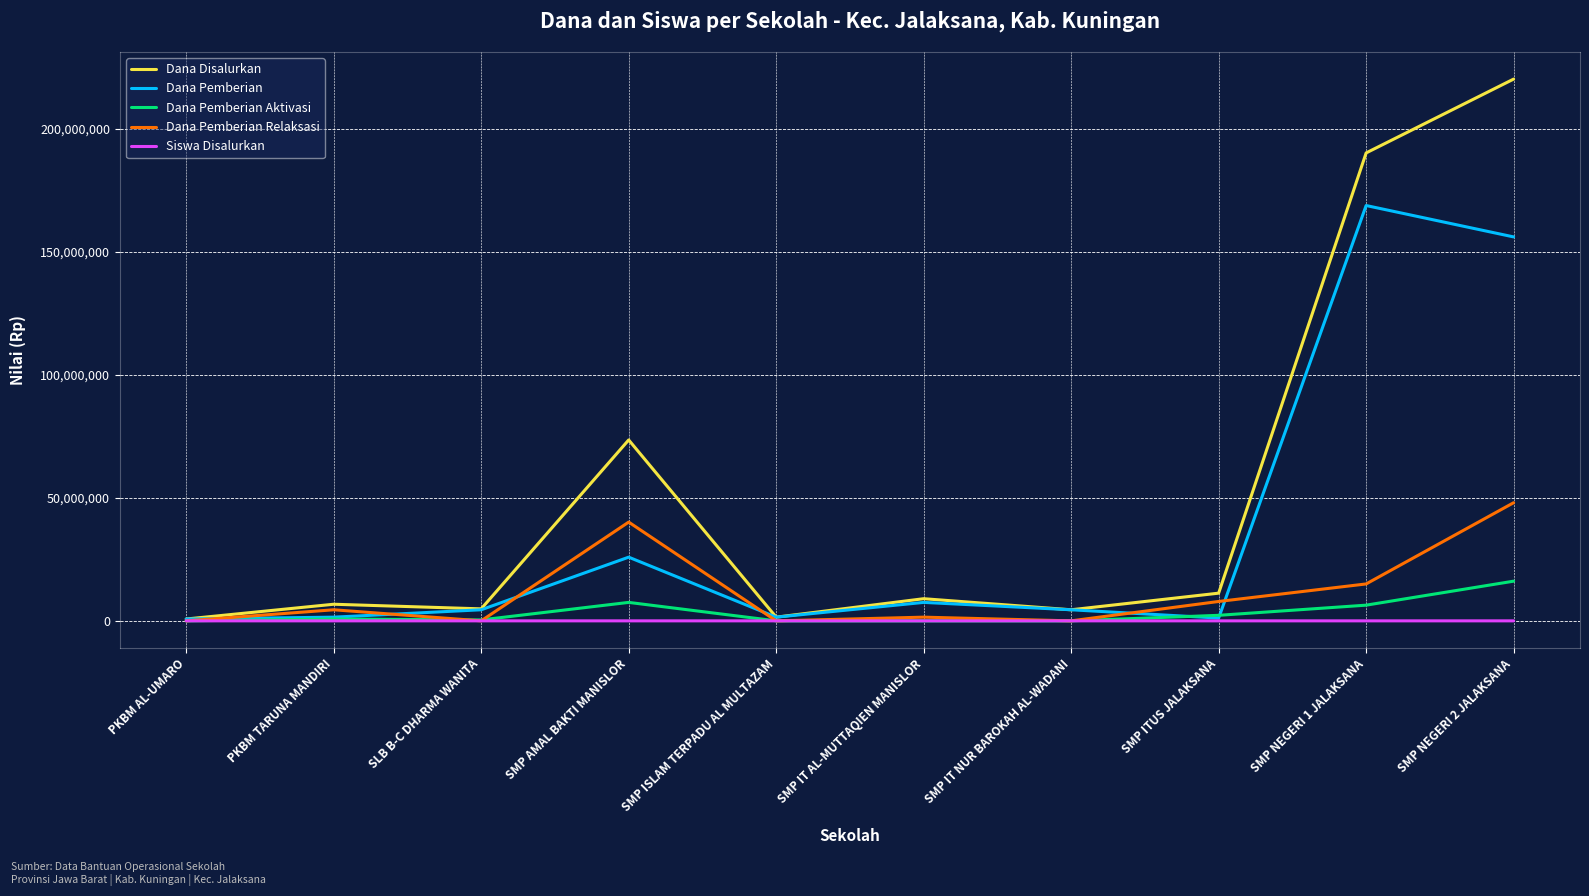

Which series has the widest spread of values?

Dana Disalurkan